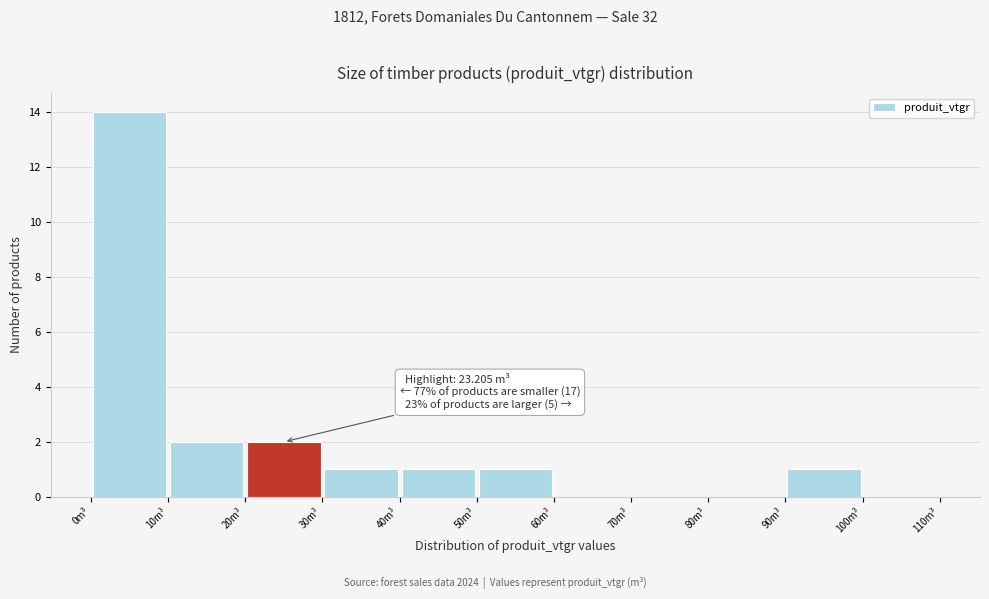

Which range on the x-axis has the tallest bar?

0 to 10